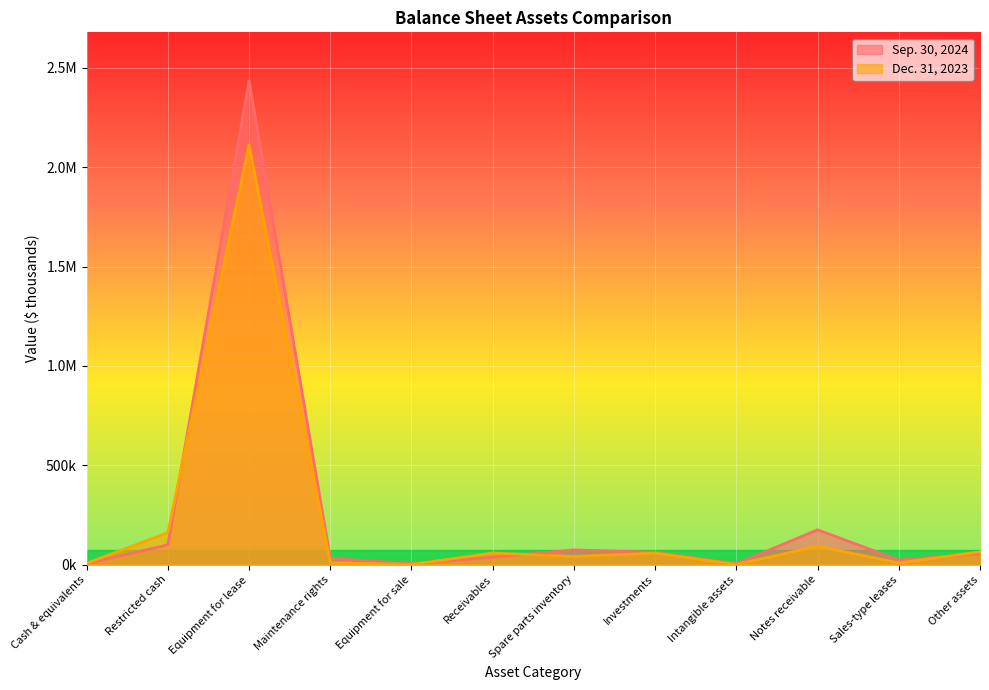

How many lines are shown in the chart?

2